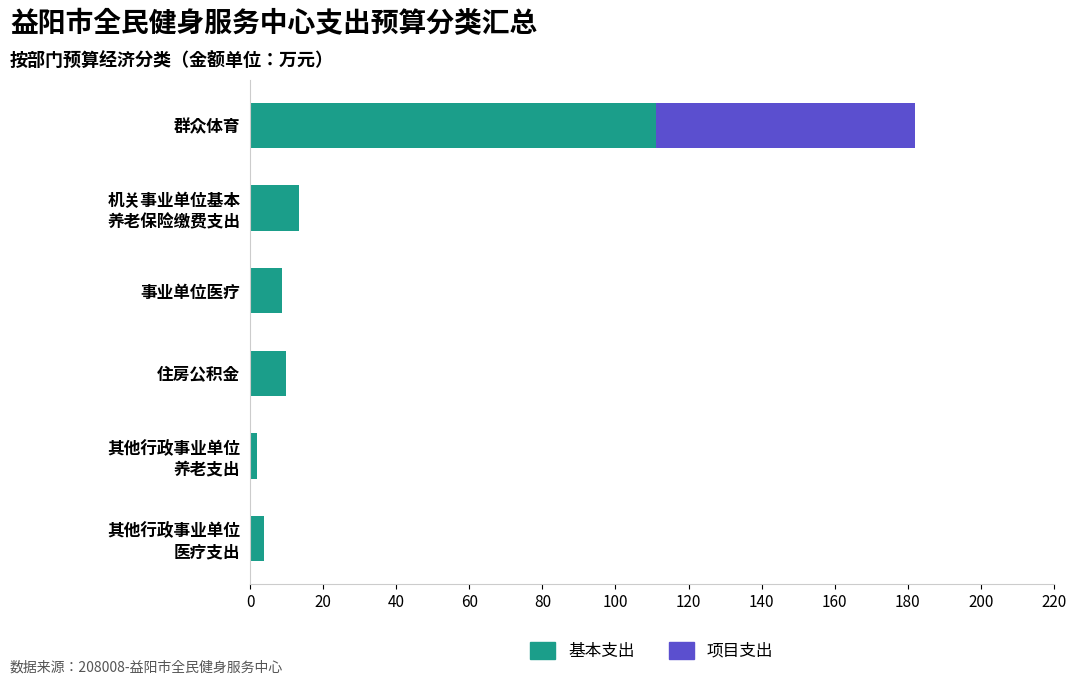

Is it true that 基本支出 equals 71.4 at 群众体育?

False